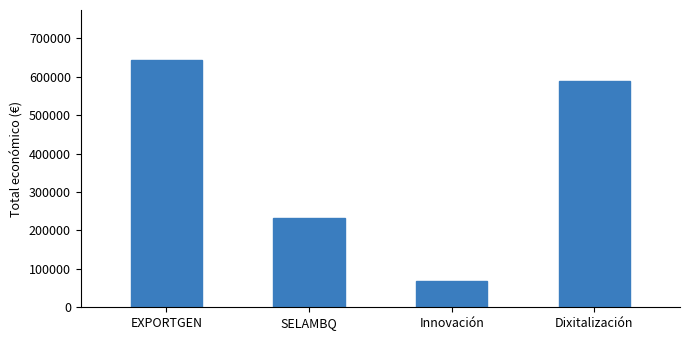

What is the value of the 1st bar from the left?

644817